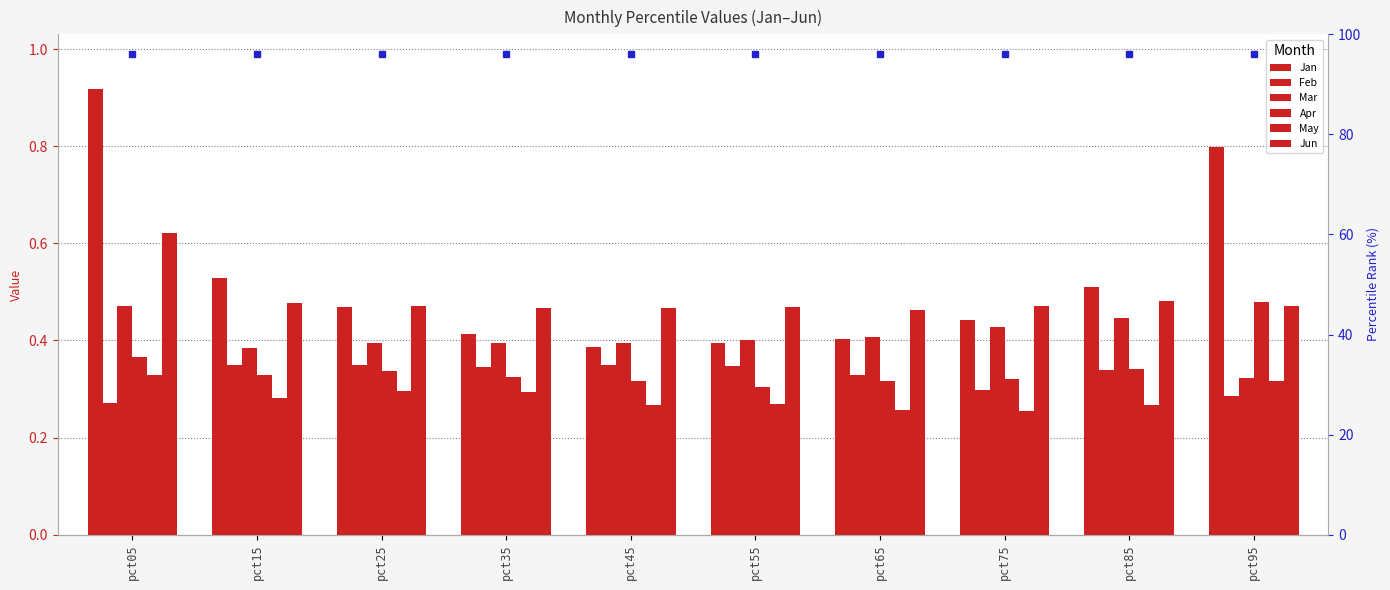

True or false: May has a value of 0.4 at pct65.

False